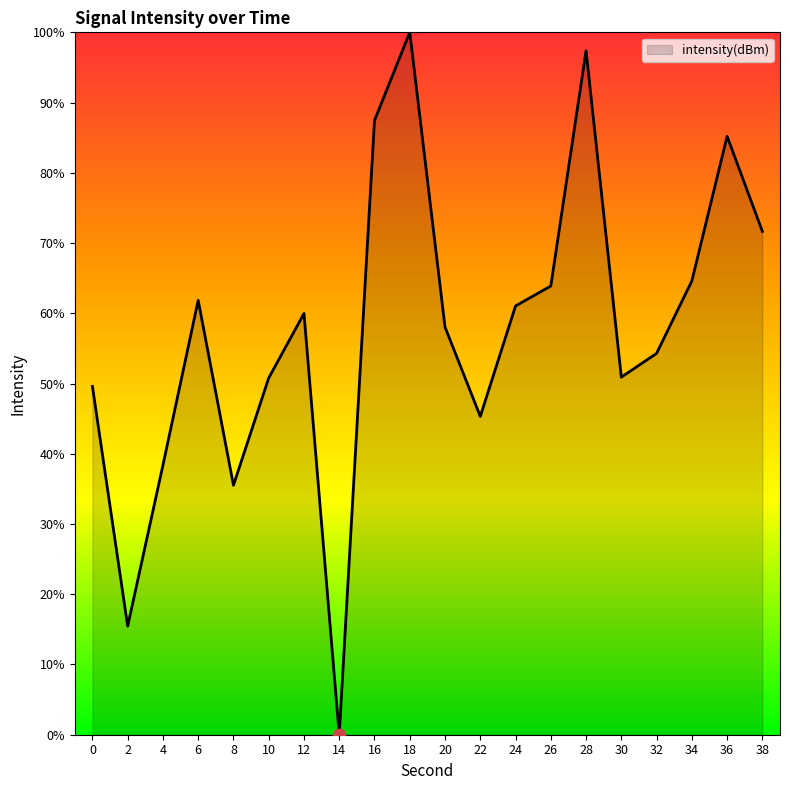

What is the change in value from 18 to 20?

-42.0